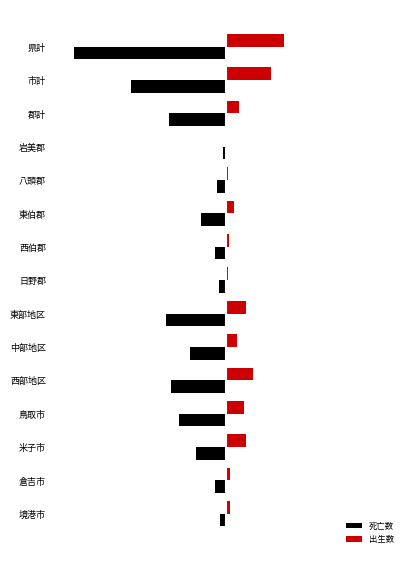

Does the chart contain stacked bars?

No